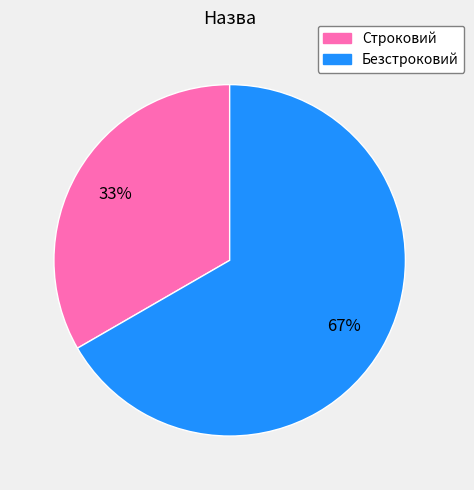

Combined, do Строковий and Безстроковий account for over 50%?

Yes